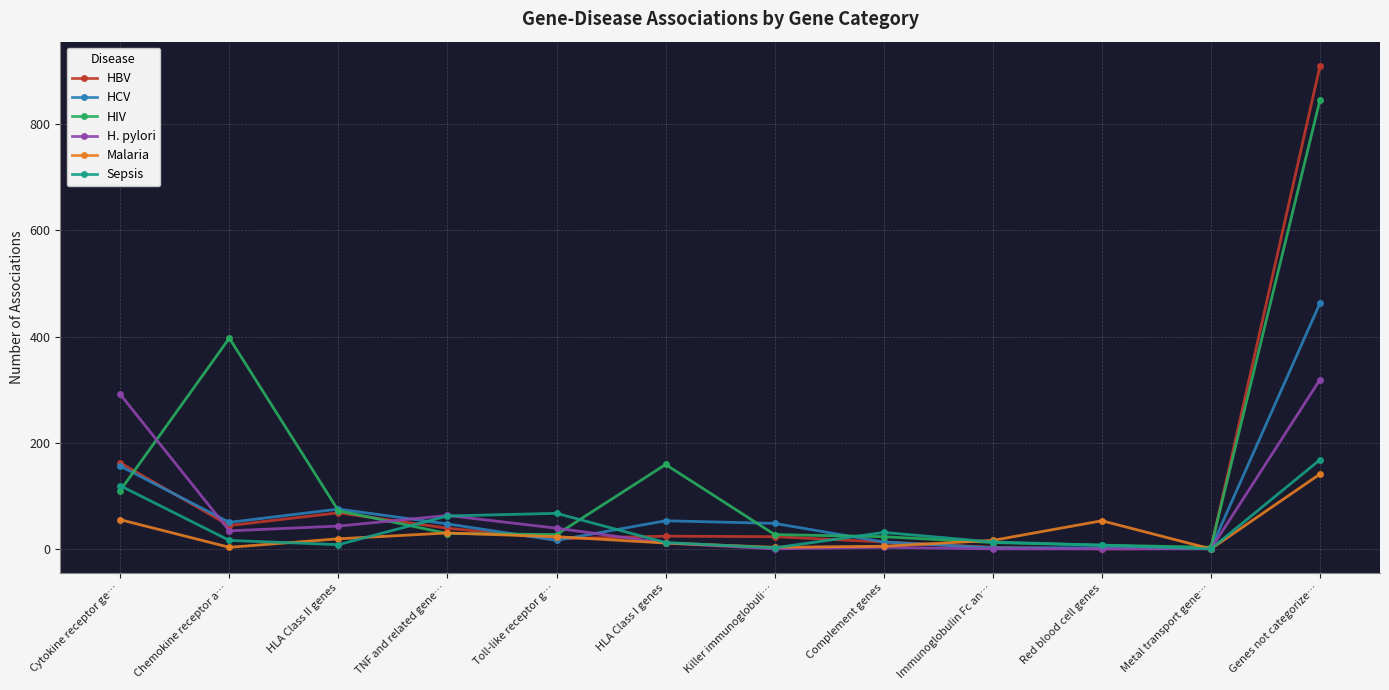

Where is the first local minimum for H. pylori?

Chemokine receptor a…